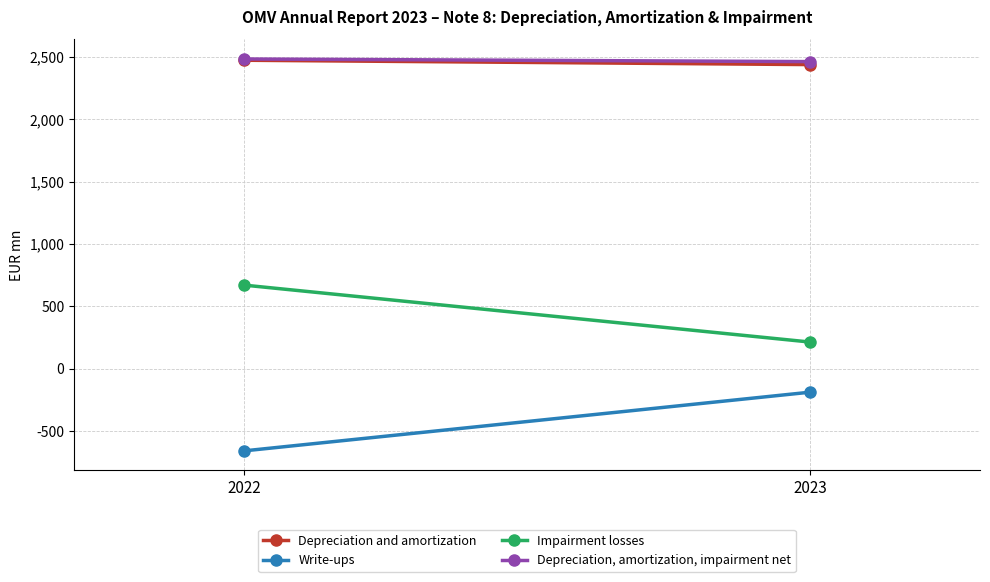

Reading left to right, what are all the values shown in this chart?

Depreciation and amortization: 2474	2439
Write-ups: -660	-189
Impairment losses: 670	213
Depreciation, amortization, impairment net: 2484	2463